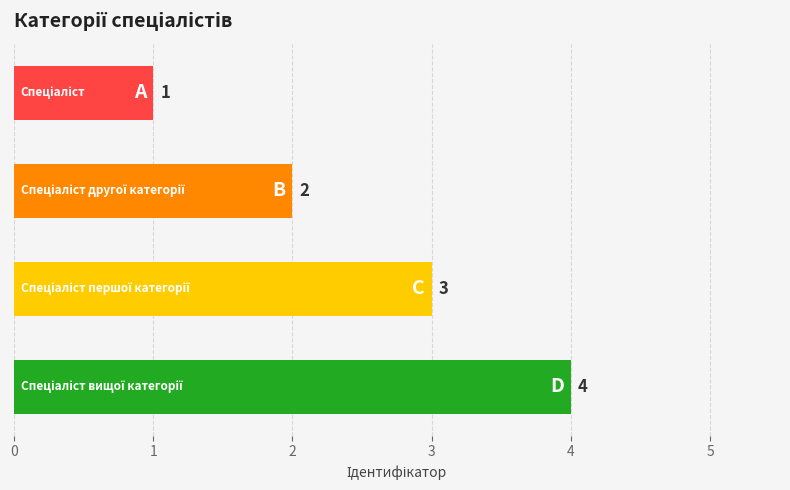

Count the values in the range 2 to 4.

3